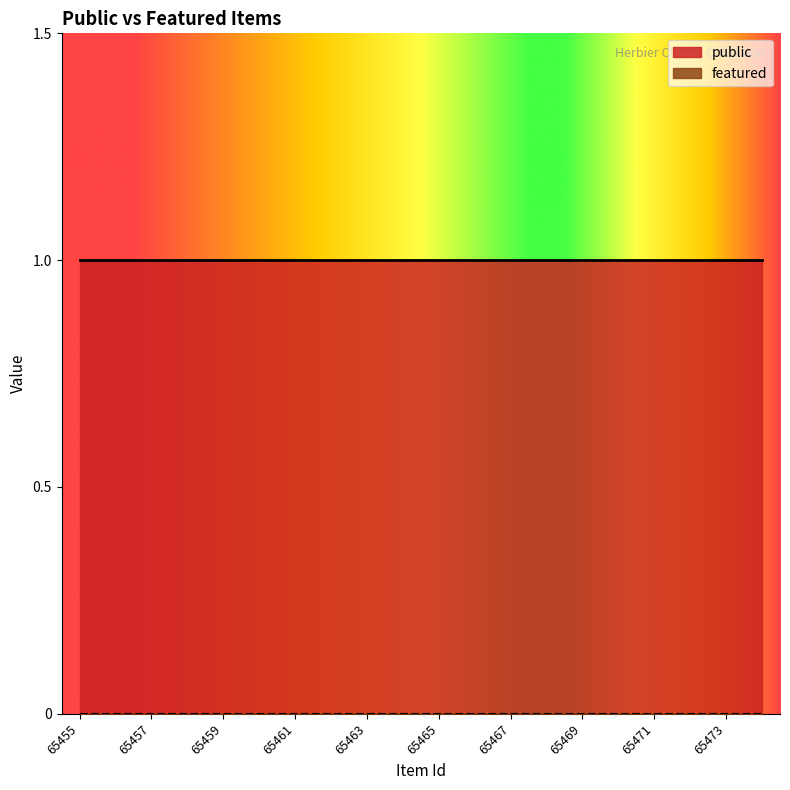

At which category does the chart reach its peak across all series?

65455